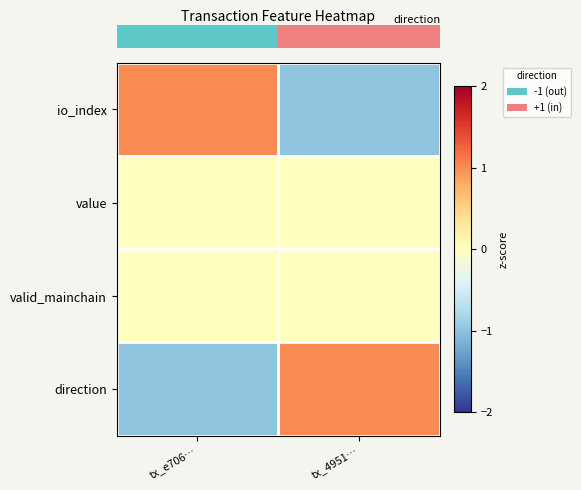

Which series has the largest range (max minus min)?

row_0